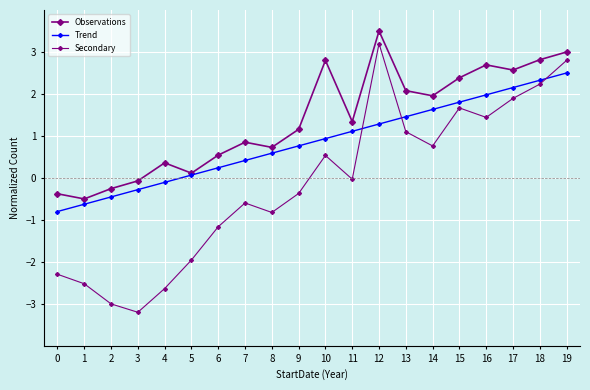

Does the chart have visible grid lines?

Yes